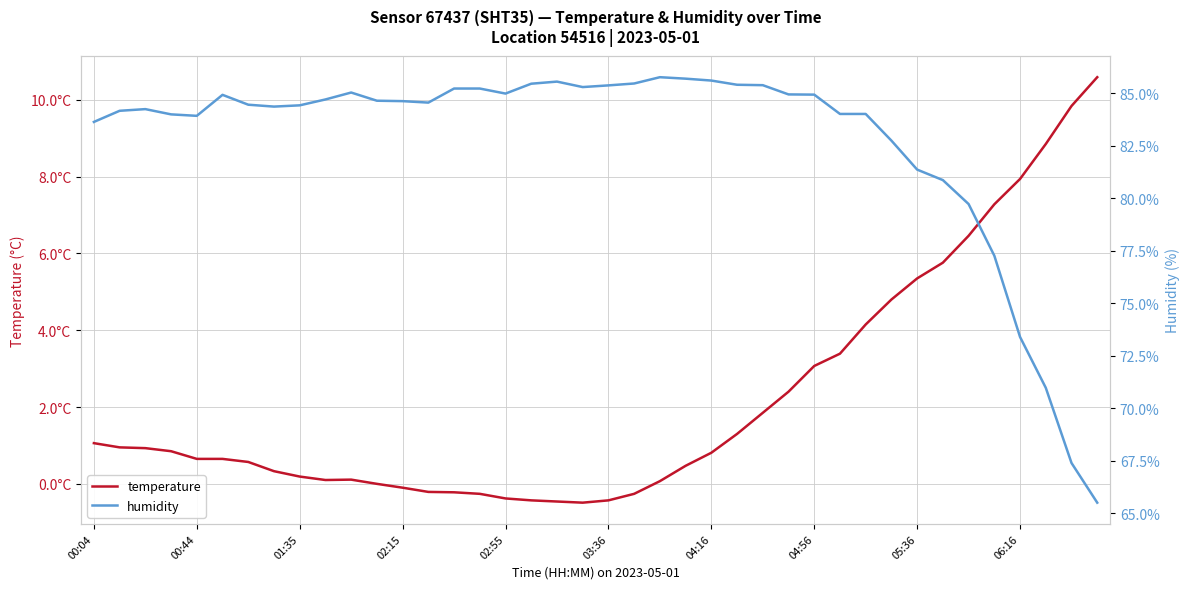

How many interior local peaks does the temperature series have?

1